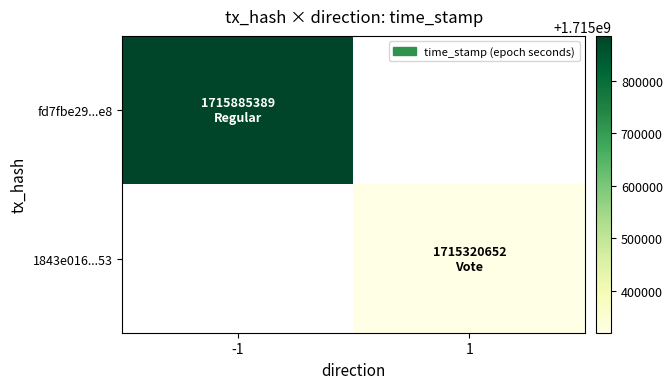

Count the number of categories in the chart.

2